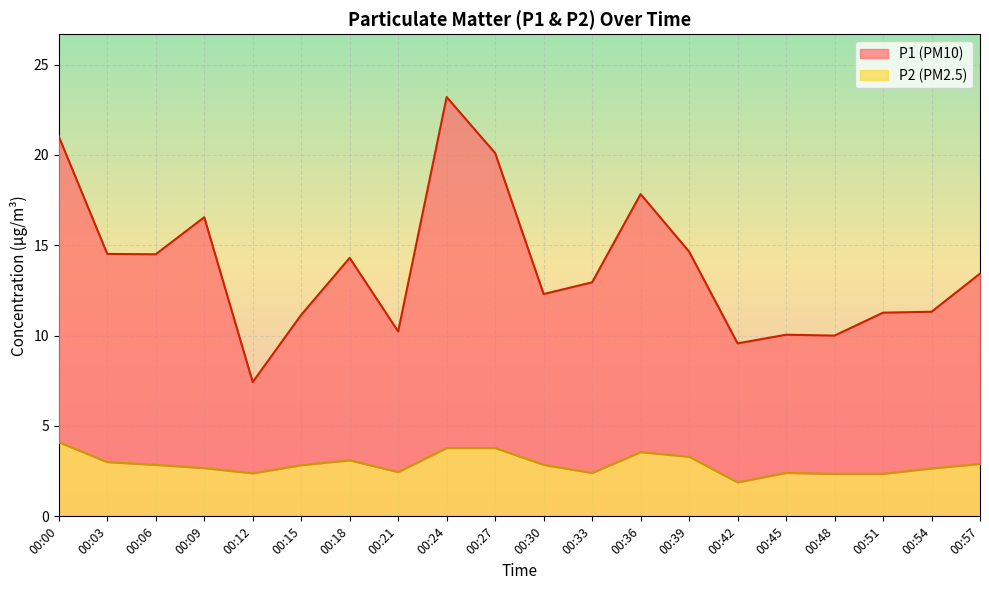

Between 00:48 and 00:27, which is larger?

00:27